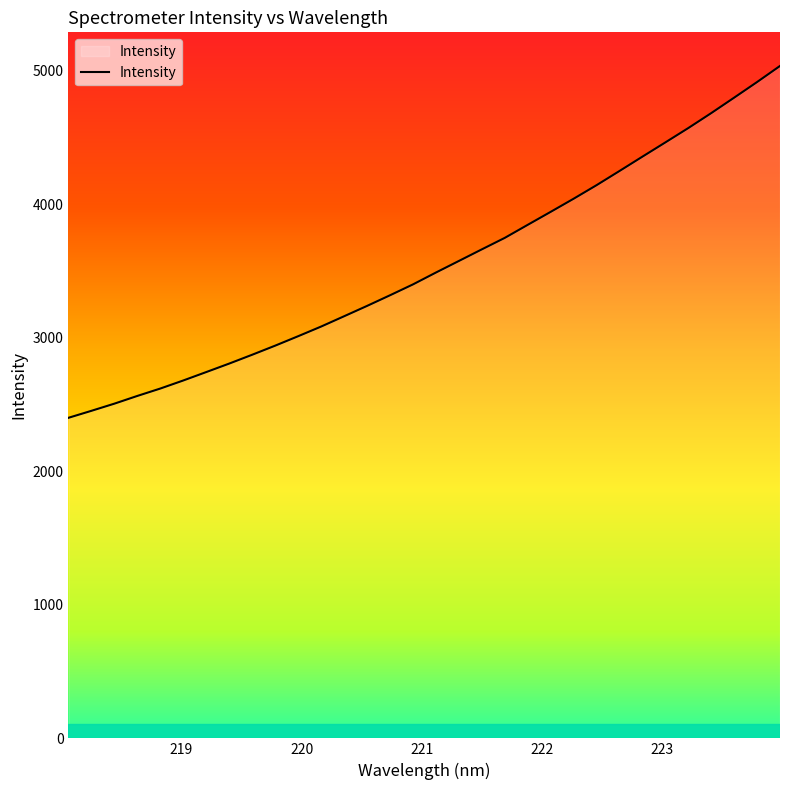

Does the chart have visible grid lines?

No